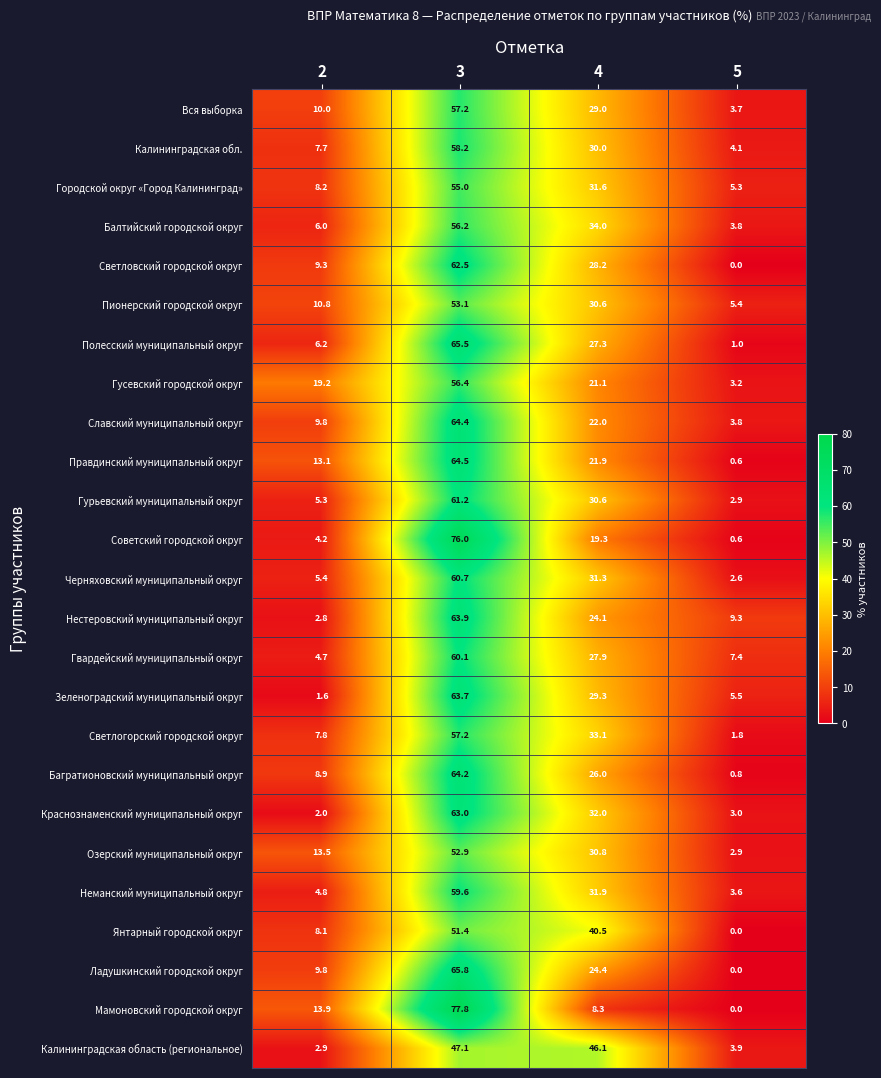

How many data points in Нестеровский муниципальный округ are less than 24?

2